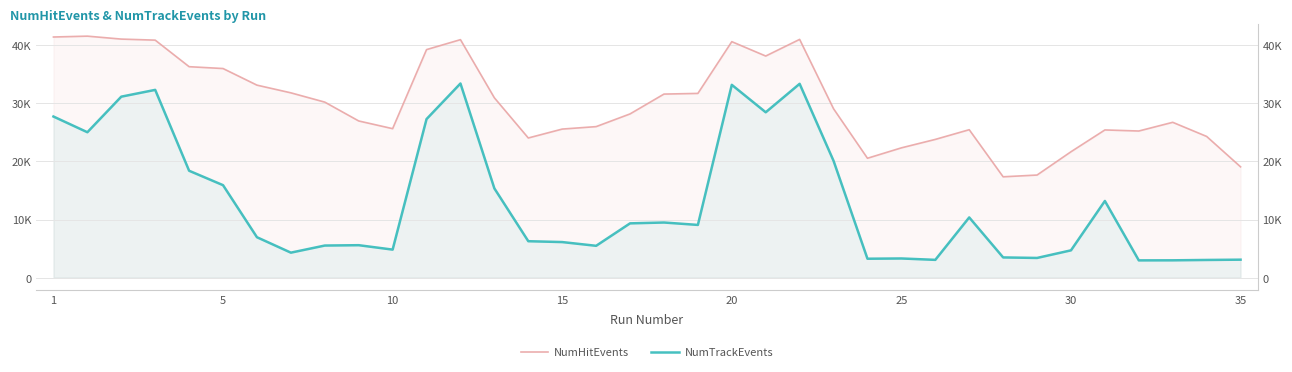

What is the label of the 18th point from the right?

18